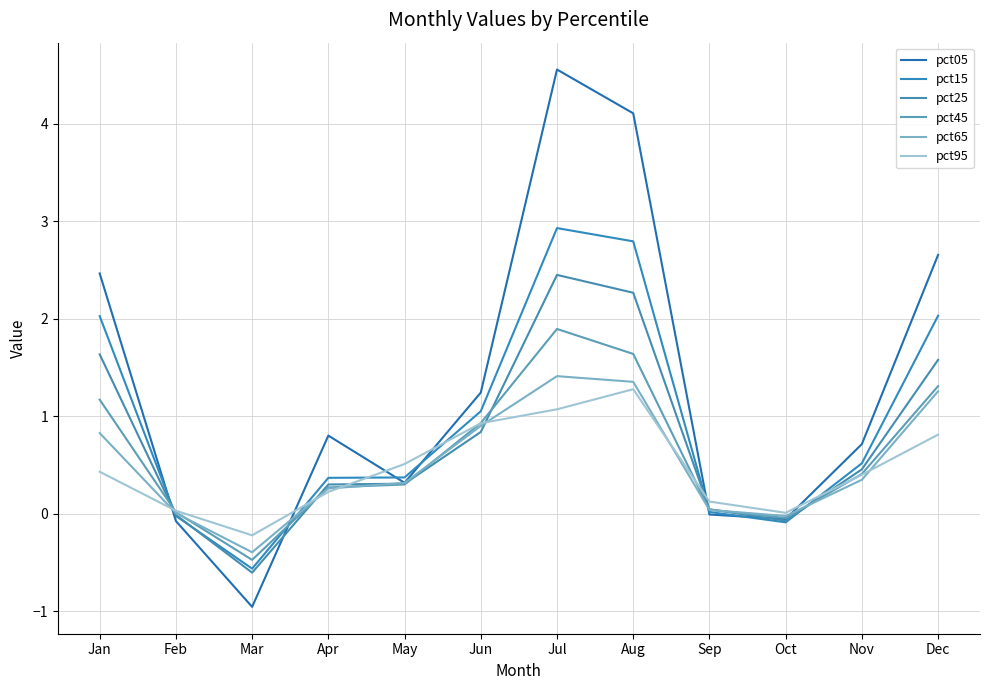

Does the chart have visible grid lines?

Yes